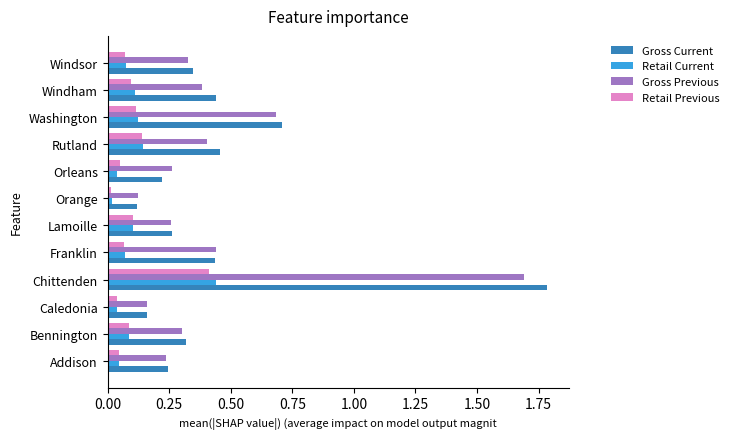

At which label is Gross Previous closest to 0?

Orange